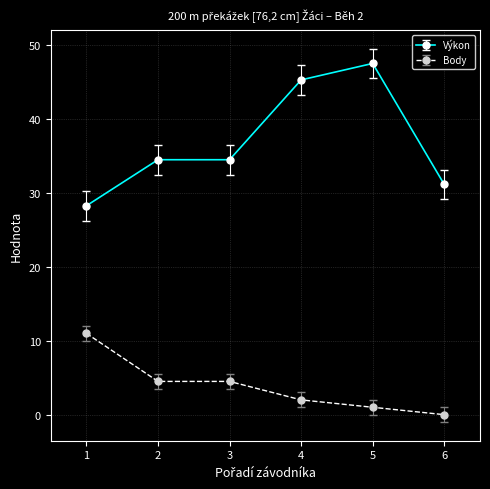

How many lines are shown in the chart?

2